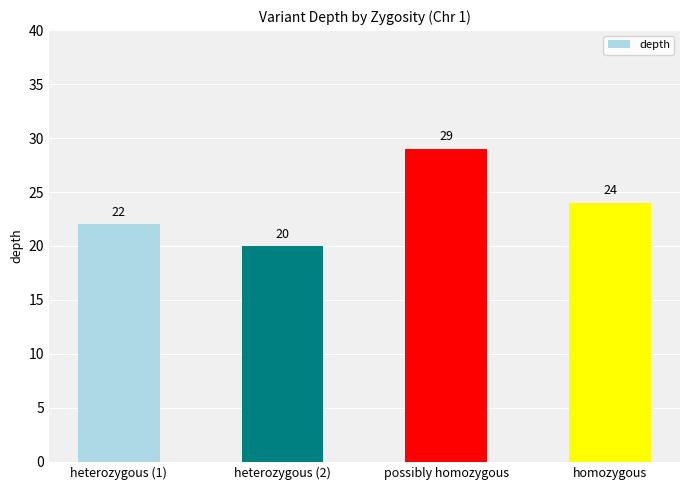

What is the label of the 4th bar from the right?

heterozygous (1)